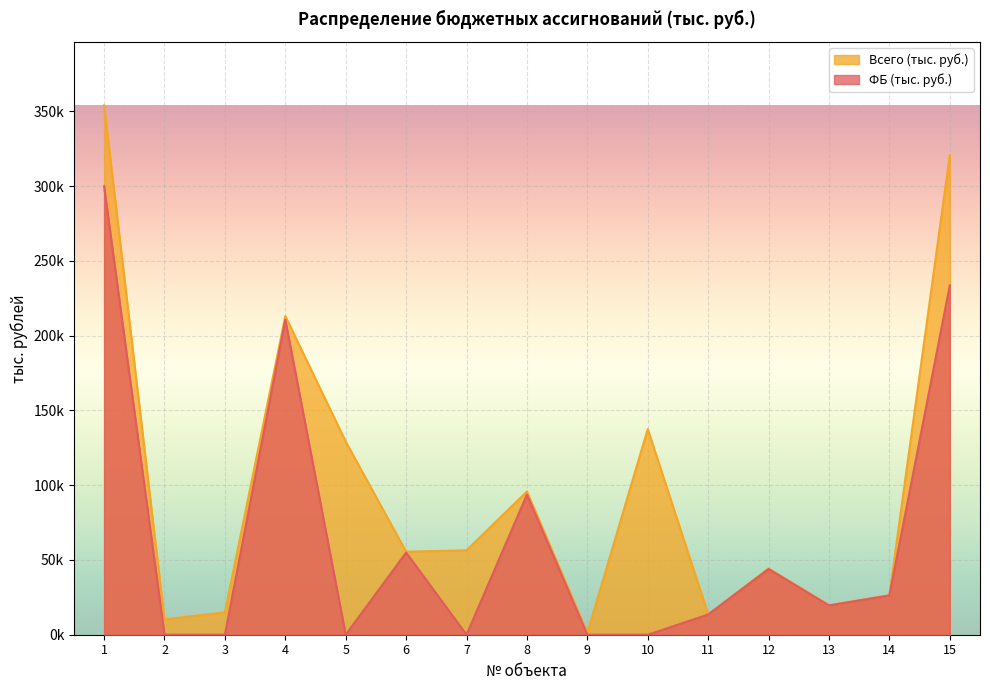

What is the sum of the ФБ (тыс. руб.) values at 2 and 1?

299854.4